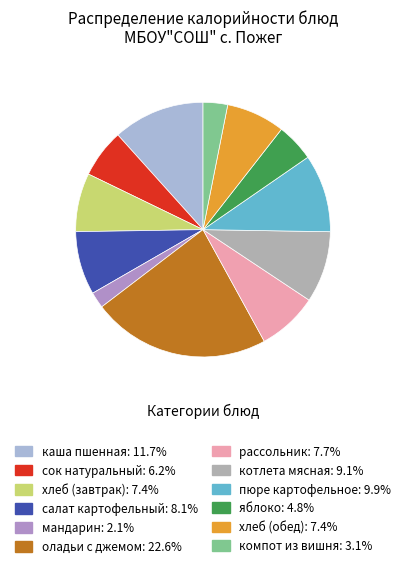

What is the smallest slice in the pie chart?

мандарин